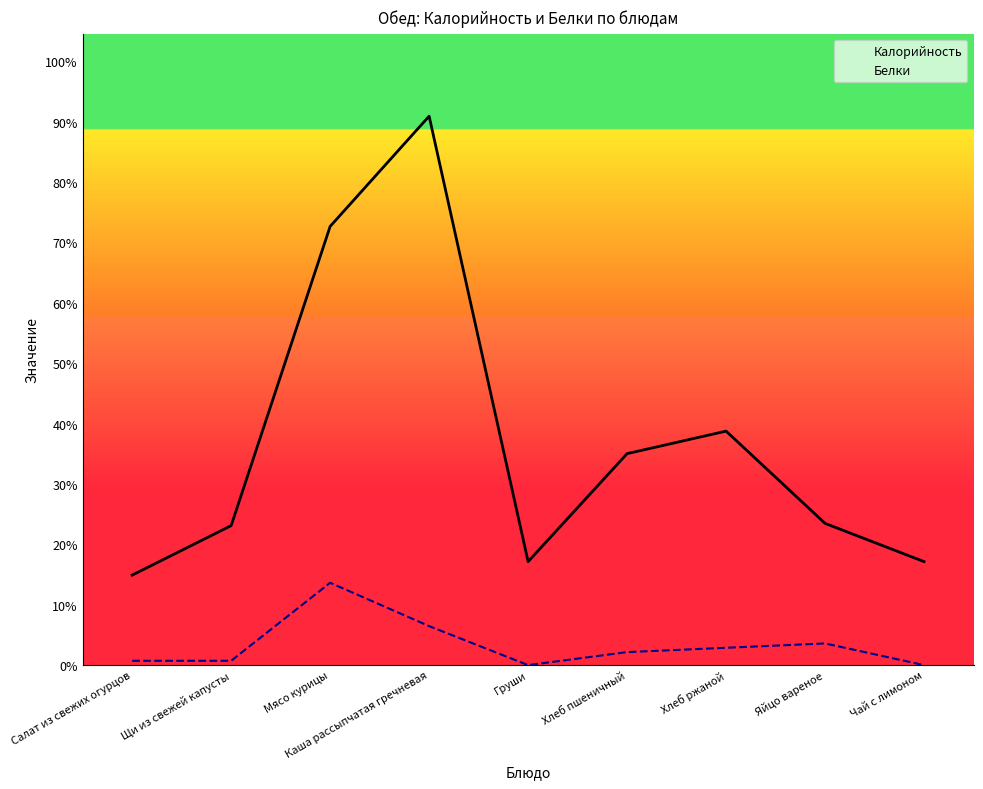

What is the difference between the Калорийность values at Щи из свежей капусты and Яйцо вареное?

1.0